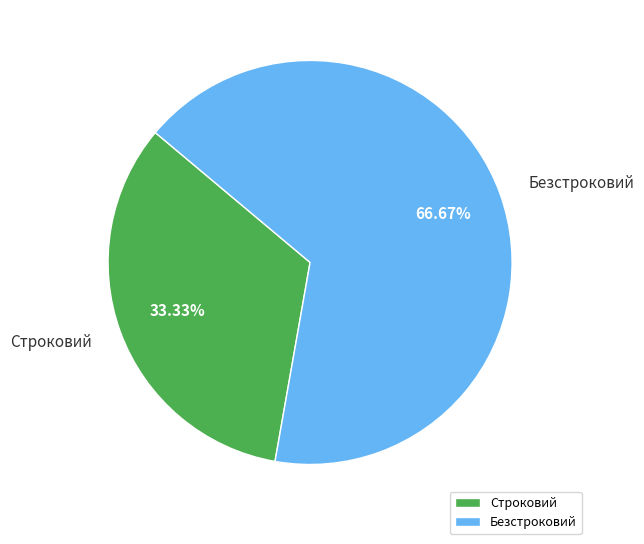

What portion of the pie excludes Строковий?

66.7%